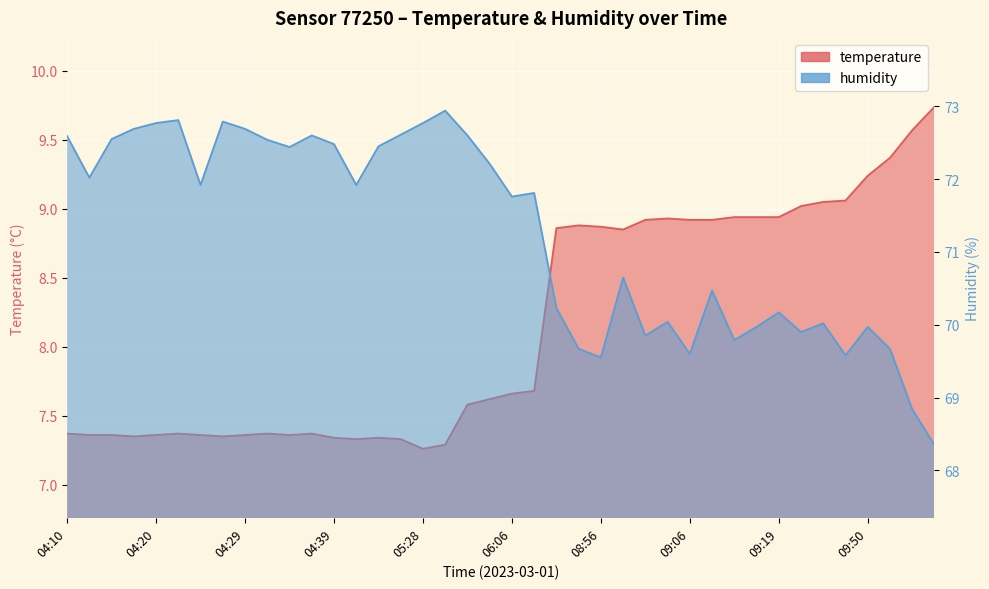

What is the minimum value shown in the chart?

7.3